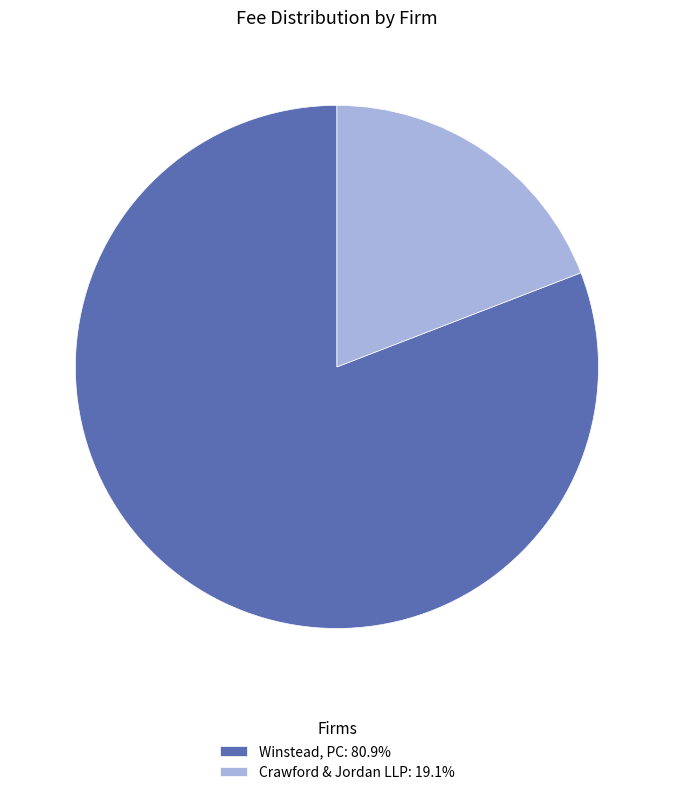

Approximately how many times larger is the value at Winstead, PC: 80.9% compared to Crawford & Jordan LLP: 19.1%?

4.2